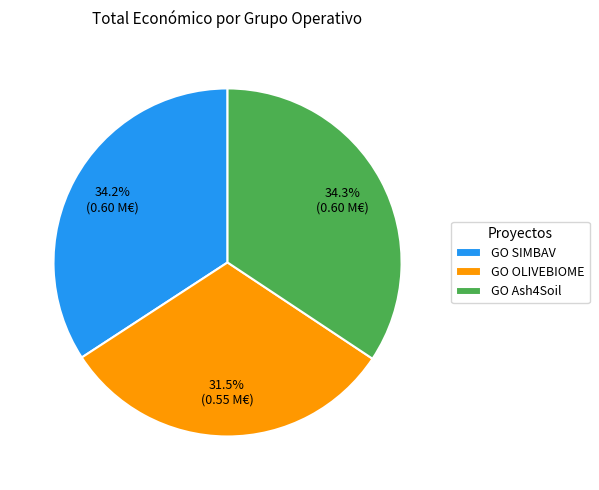

Which slice is the smallest?

GO OLIVEBIOME